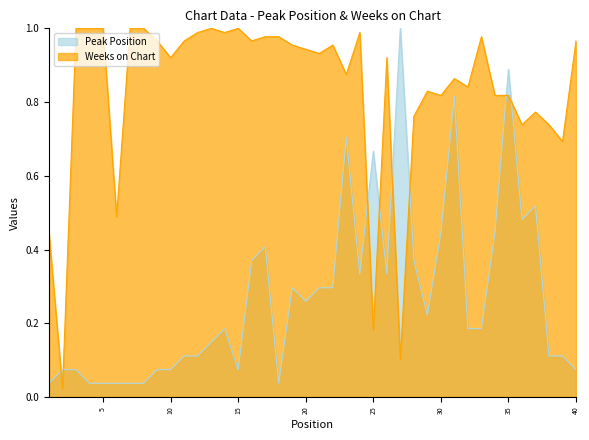

Reading left to right, list all the values displayed in this chart.

Peak Position: 0.0	0.1	0.1	0.0	0.0	0.0	0.0	0.0	0.1	0.1	0.1	0.1	0.1	0.2	0.1	0.4	0.4	0.0	0.3	0.3	0.3	0.3	0.7	0.3	0.7	0.3	1.0	0.4	0.2	0.4	0.8	0.2	0.2	0.4	0.9	0.5	0.5	0.1	0.1	0.1
Weeks on Chart: 0.4	0.0	1.0	1.0	1.0	0.5	1.0	1.0	1.0	0.9	1.0	1.0	1.0	1.0	1.0	1.0	1.0	1.0	1.0	0.9	0.9	1.0	0.9	1.0	0.2	0.9	0.1	0.8	0.8	0.8	0.9	0.8	1.0	0.8	0.8	0.7	0.8	0.7	0.7	1.0